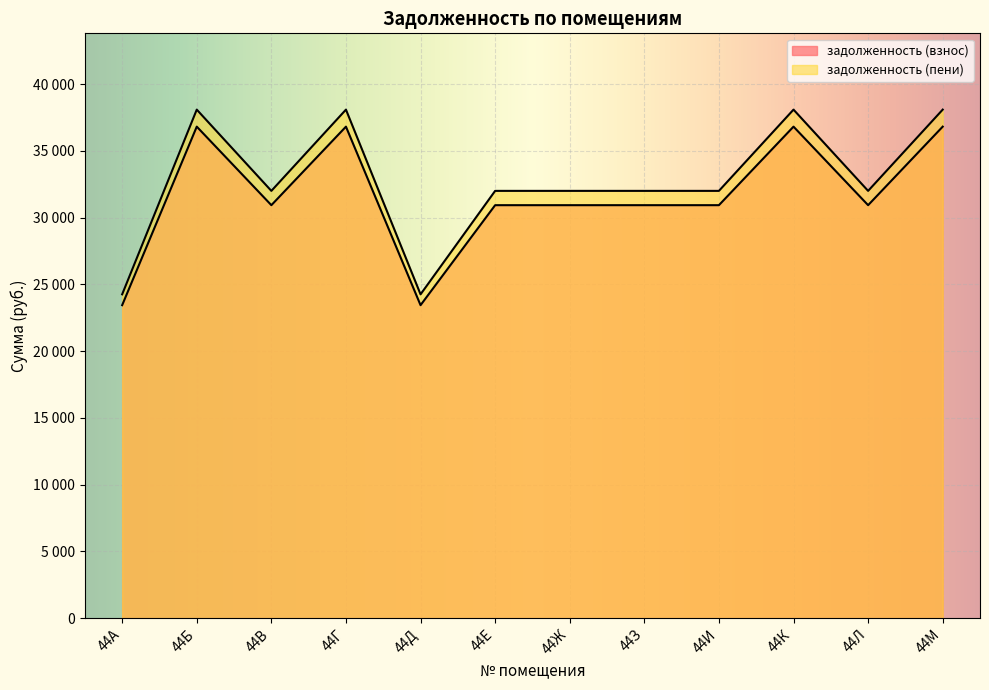

Reading left to right, list all the values displayed in this chart.

задолженность (взнос): 44А=23447.2	44Б=36819.7	44В=30937.3	44Г=36819.7	44Д=23447.2	44Е=30937.3	44Ж=30937.3	44З=30937.3	44И=30937.3	44К=36819.7	44Л=30937.3	44М=36819.7
задолженность (пени): 44А=24259.3	44Б=38095.1	44В=32008.9	44Г=38095.1	44Д=24259.3	44Е=32008.9	44Ж=32008.9	44З=32008.9	44И=32008.9	44К=38095.1	44Л=32008.9	44М=38095.1